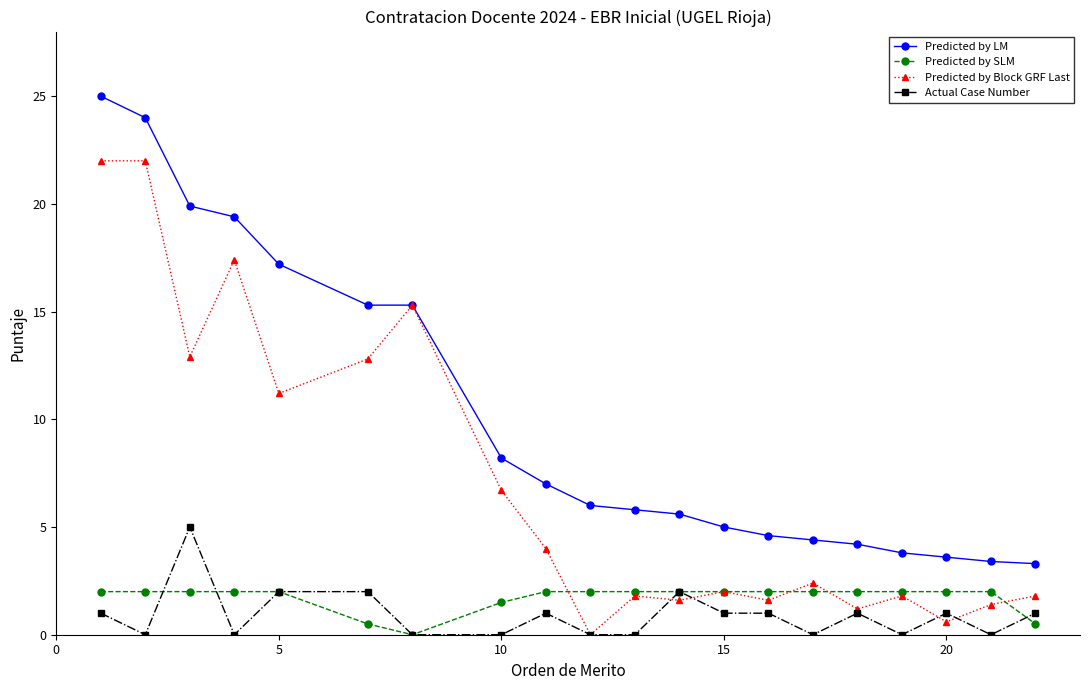

True or false: Predicted by Block GRF Last has more than 1 interior local peaks.

True